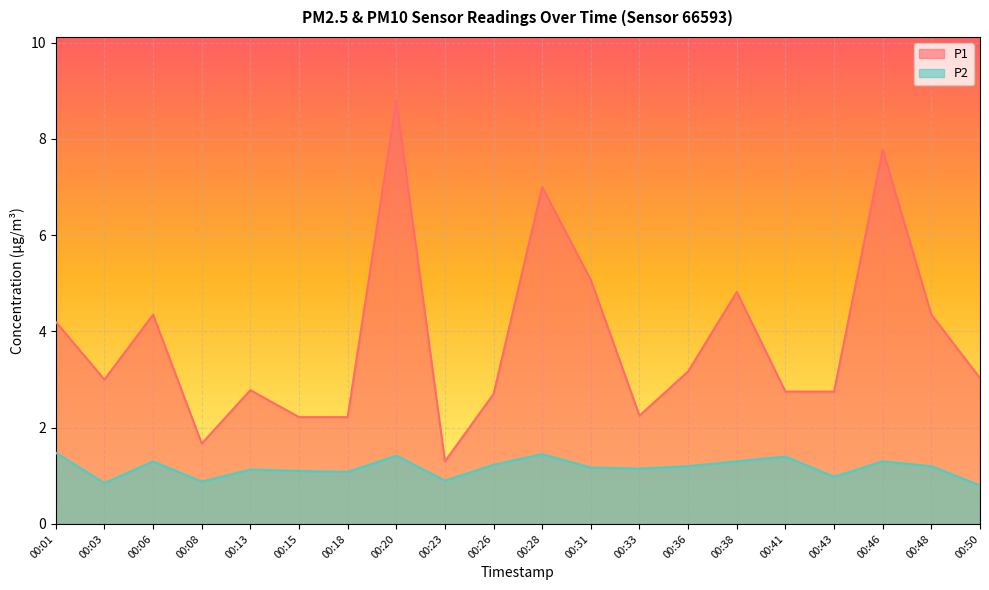

True or false: P2 and P1 intersect in this chart.

False